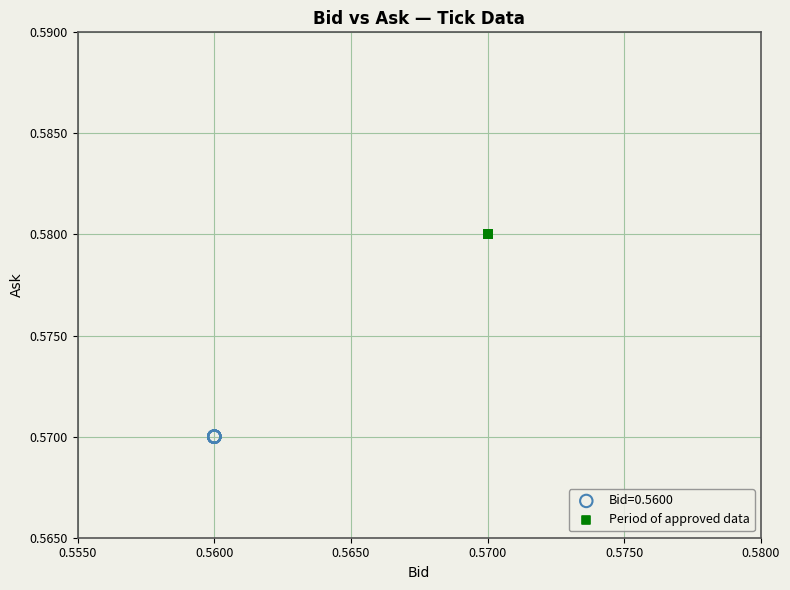

Which series contains the lowest Y value?

Bid=0.5600